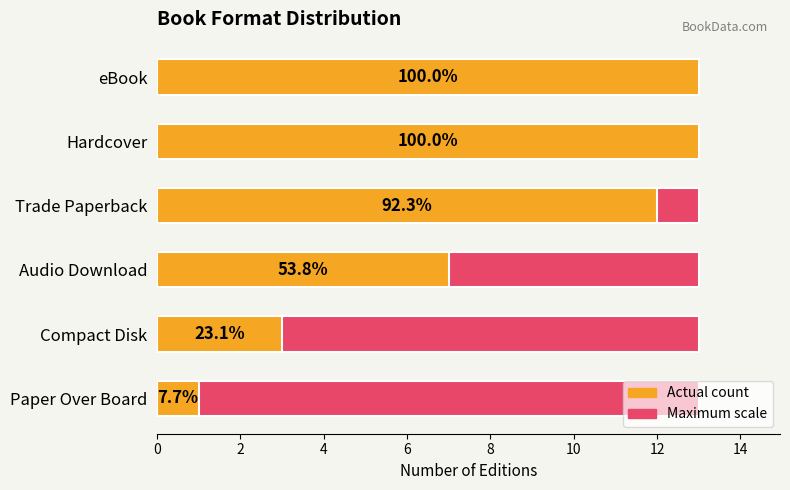

How many bars are there in total?

12